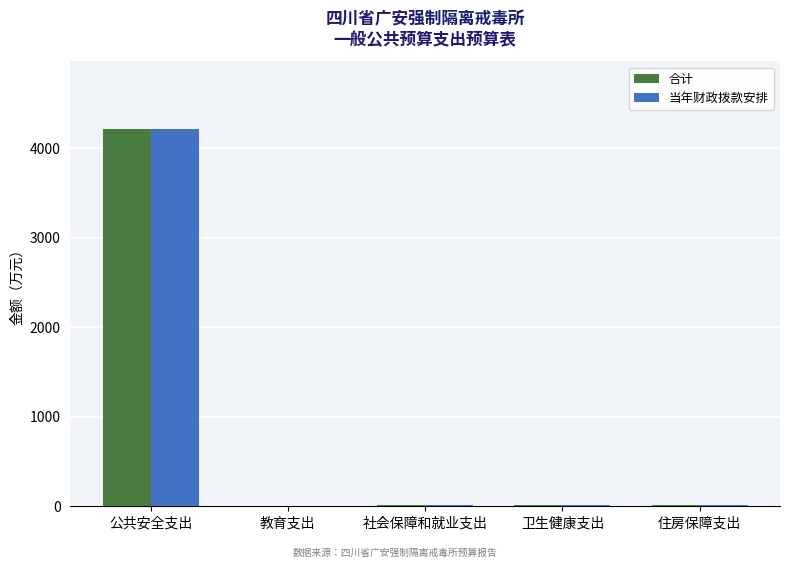

What is the sum of all 合计 values?

4252.2